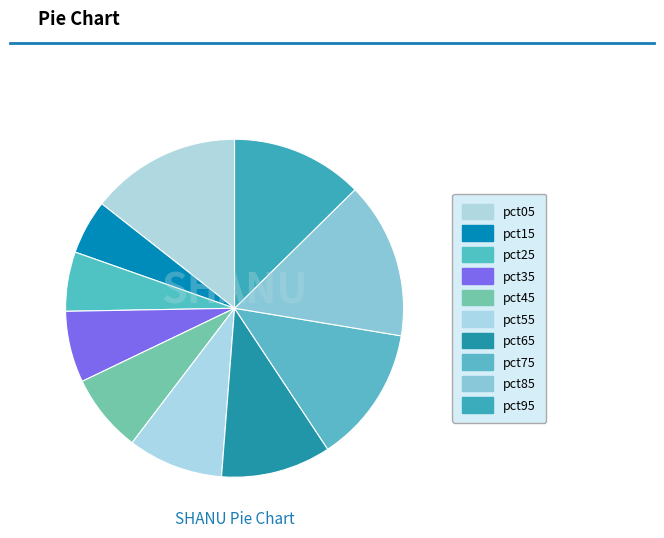

Count the number of slices in the pie.

10